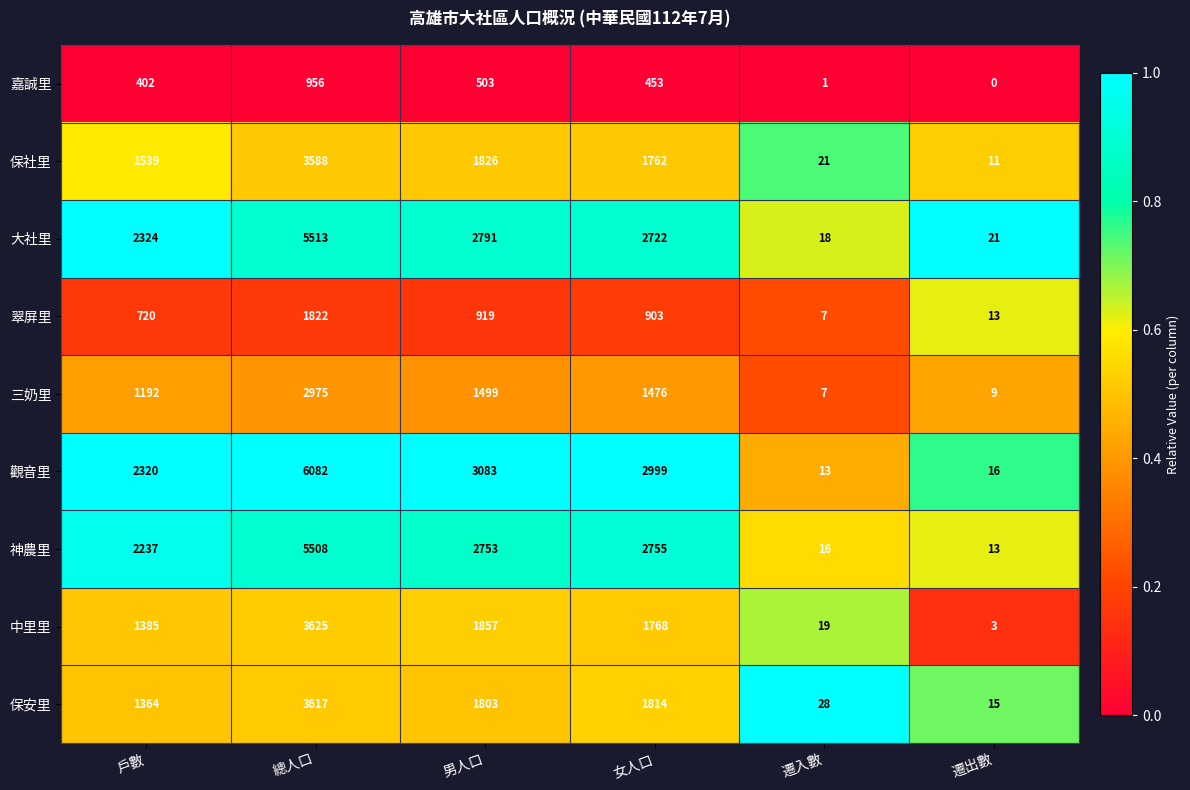

At which category is the sum across all series the highest?

總人口